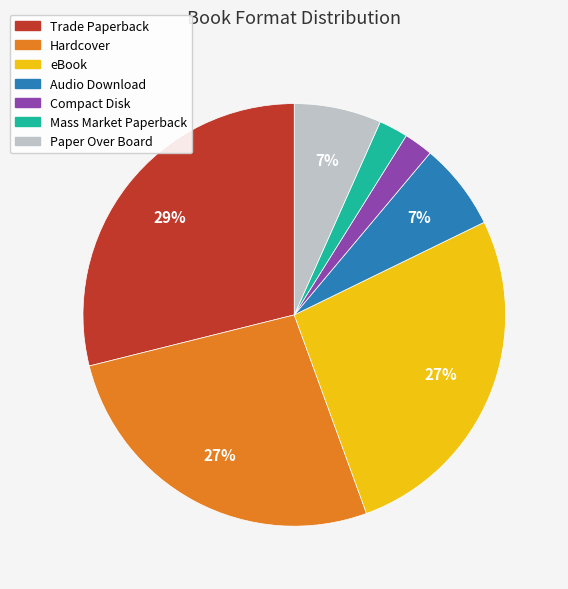

To the nearest percent, what is the difference between the largest and smallest slice percentages?

27%